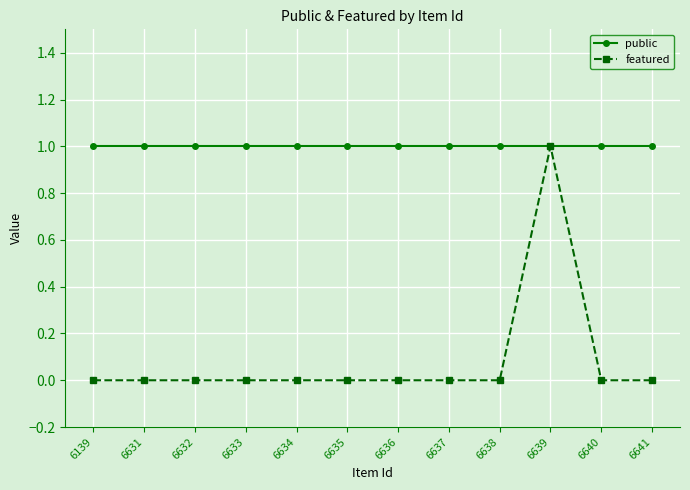

Reading left to right, what are all the values shown in this chart?

public: 6139=1	6631=1	6632=1	6633=1	6634=1	6635=1	6636=1	6637=1	6638=1	6639=1	6640=1	6641=1
featured: 6139=0	6631=0	6632=0	6633=0	6634=0	6635=0	6636=0	6637=0	6638=0	6639=1	6640=0	6641=0